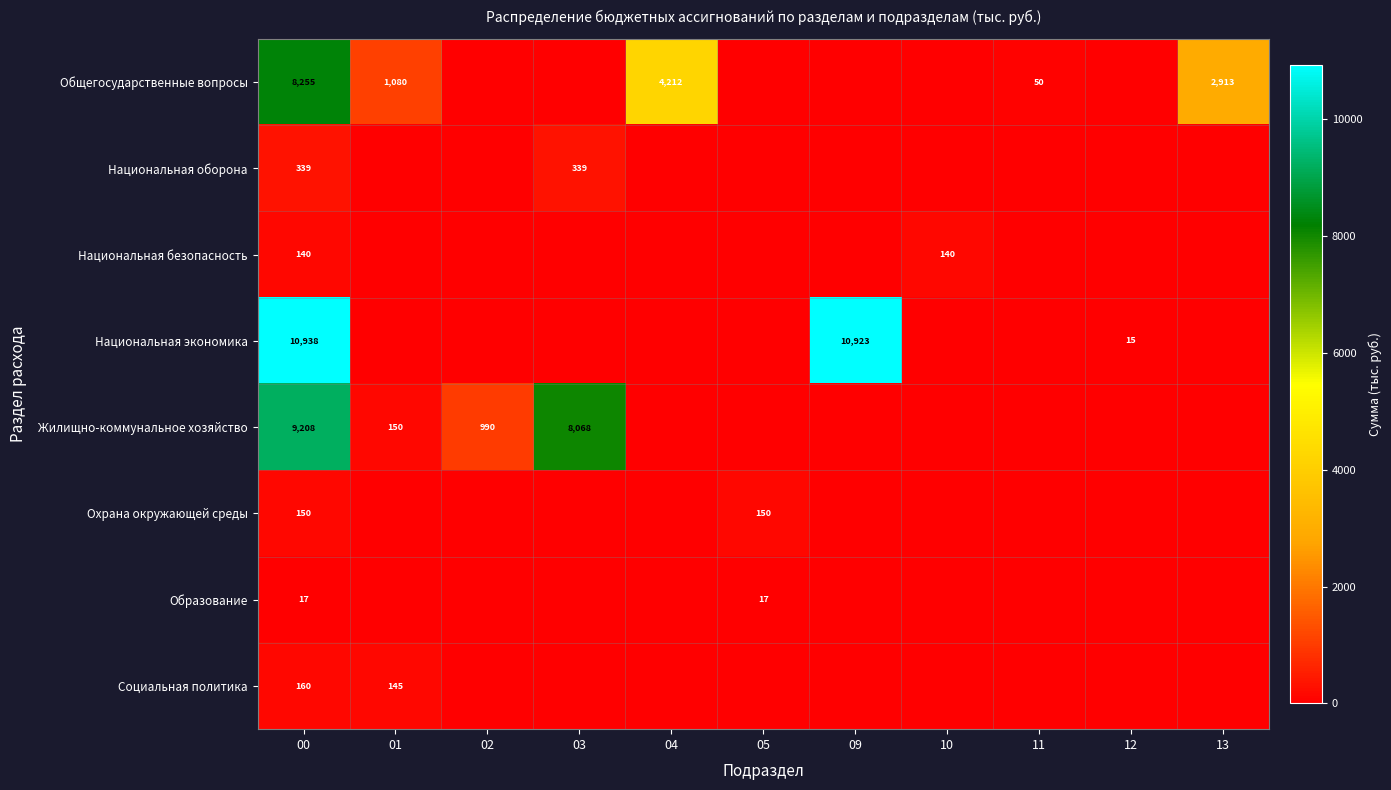

The Общегосударственные вопросы series shows 27 at 11. True or false?

False